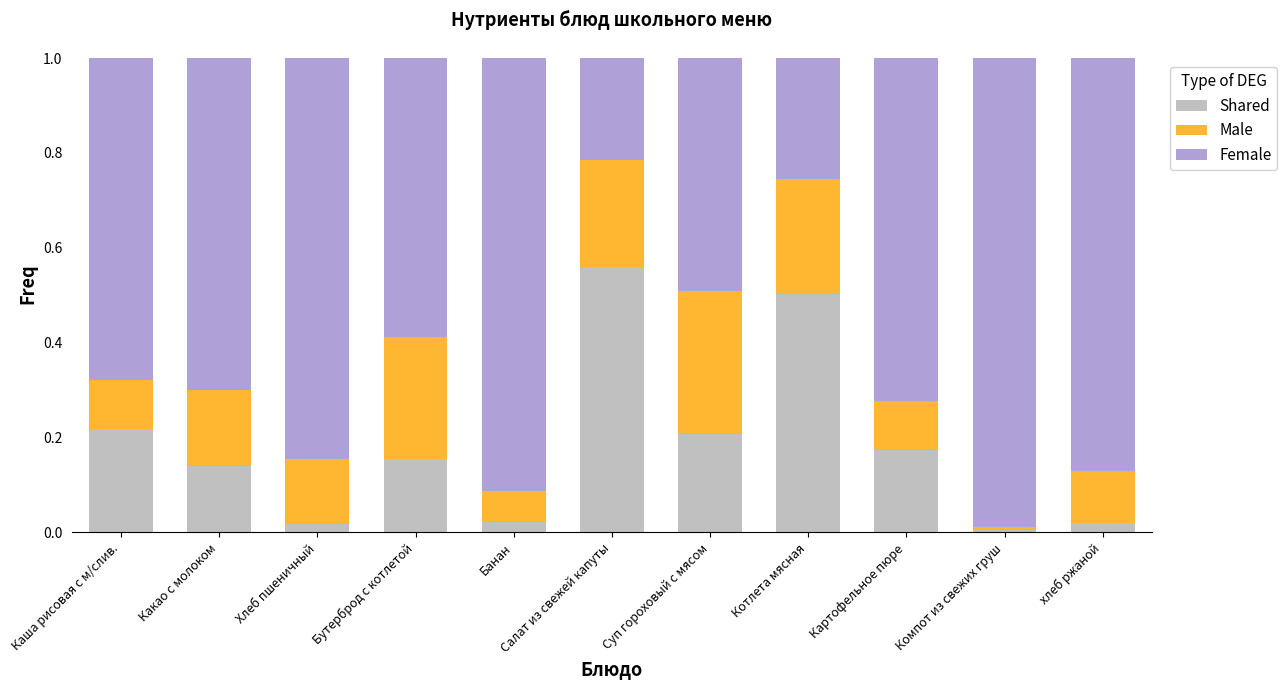

At which label does Shared reach its peak?

Салат из свежей капуты